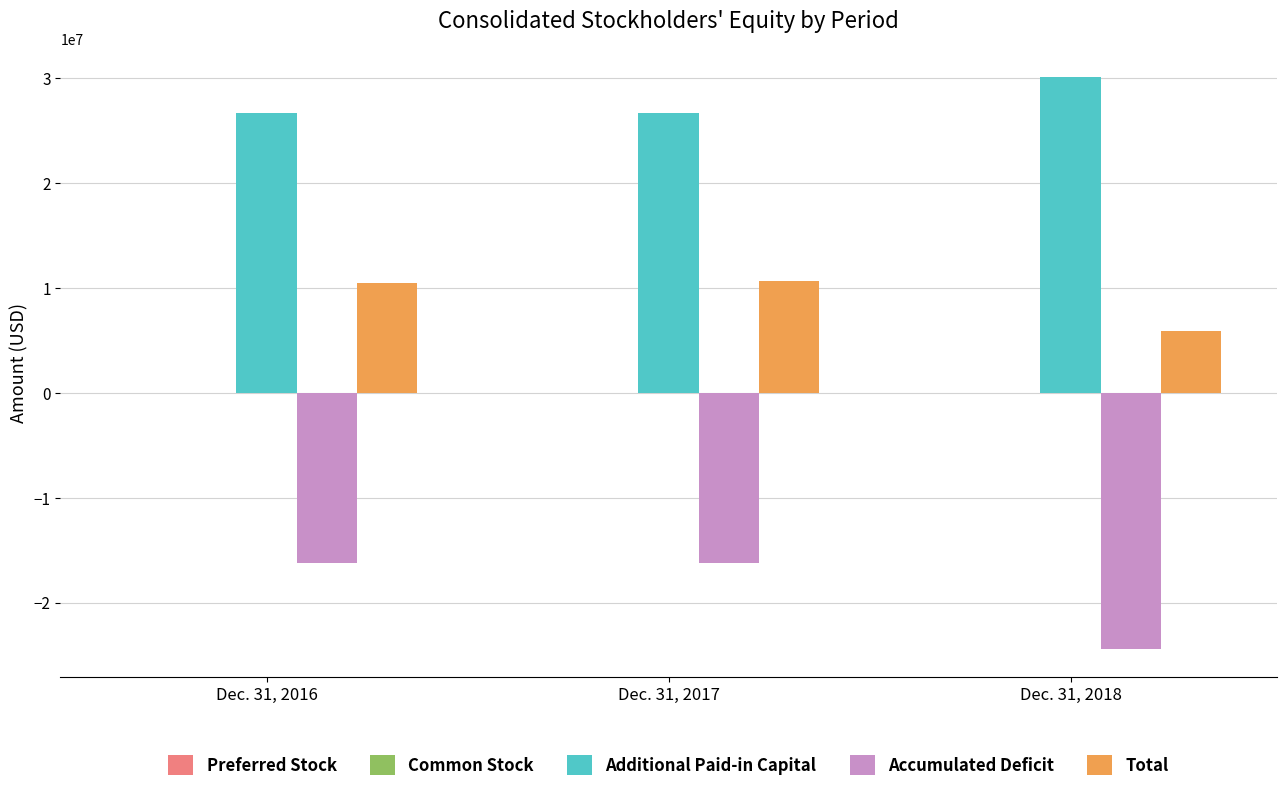

Which series has the largest total across all categories?

Additional Paid-in Capital